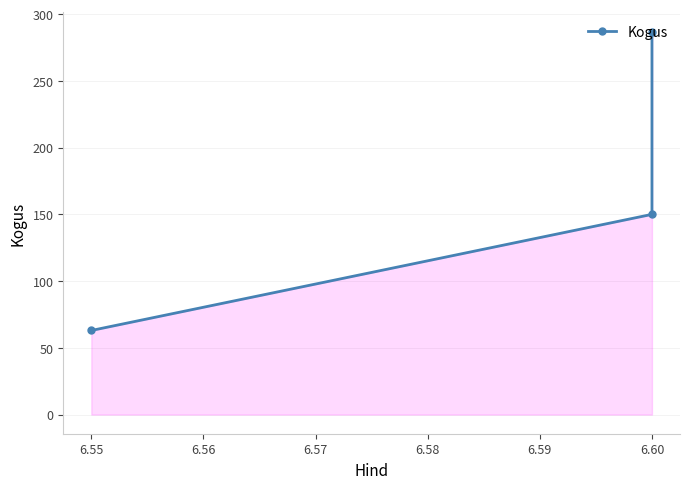

What is the value of the 2nd point from the left?

150